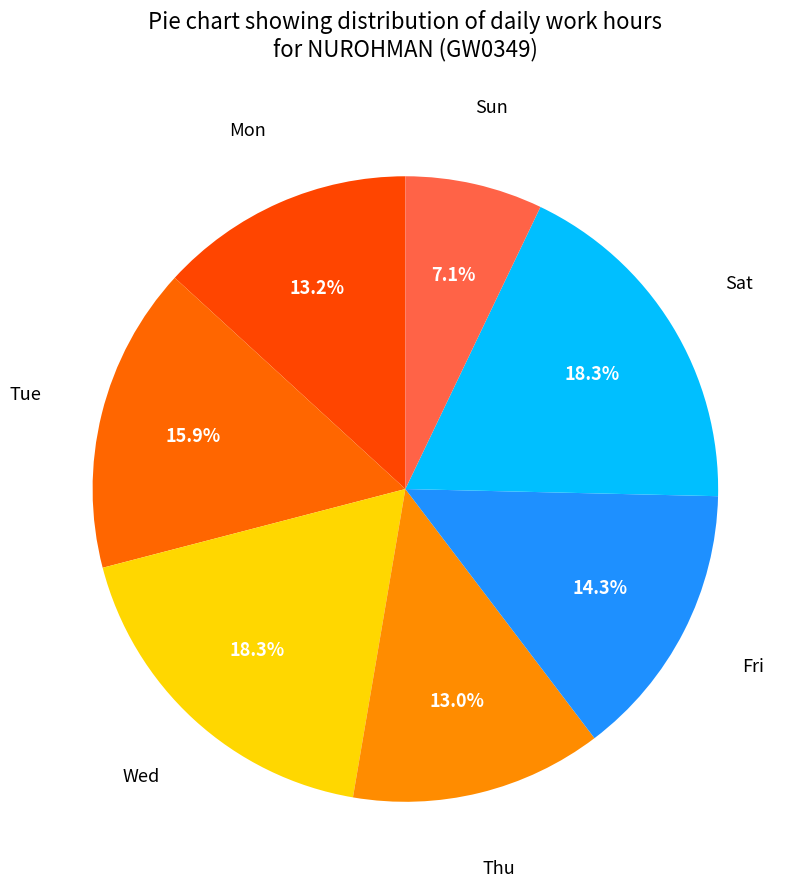

Which category has the smallest portion of the pie?

Sun